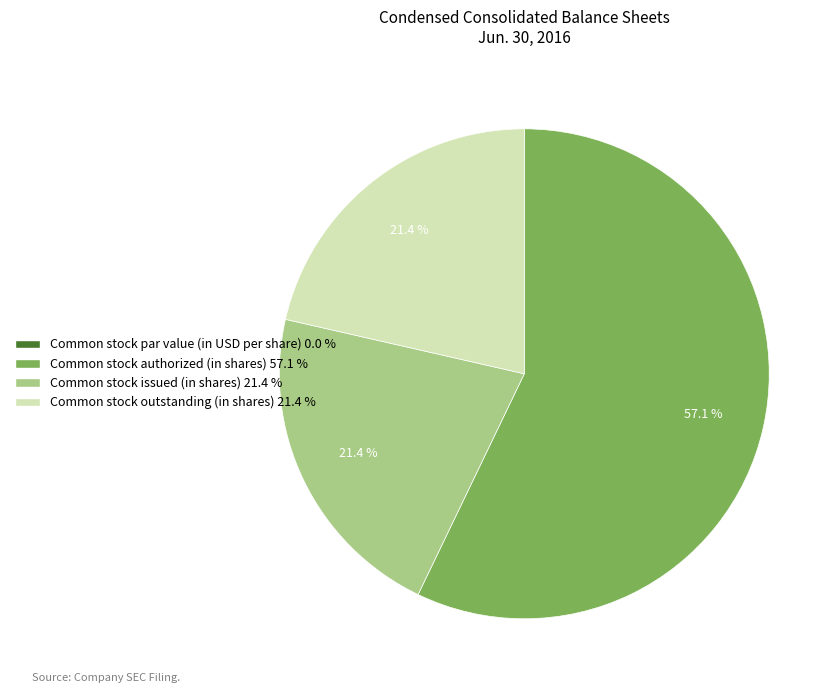

What is the ratio of the value at Common stock outstanding (in shares) to the value at Common stock issued (in shares)?

1.0